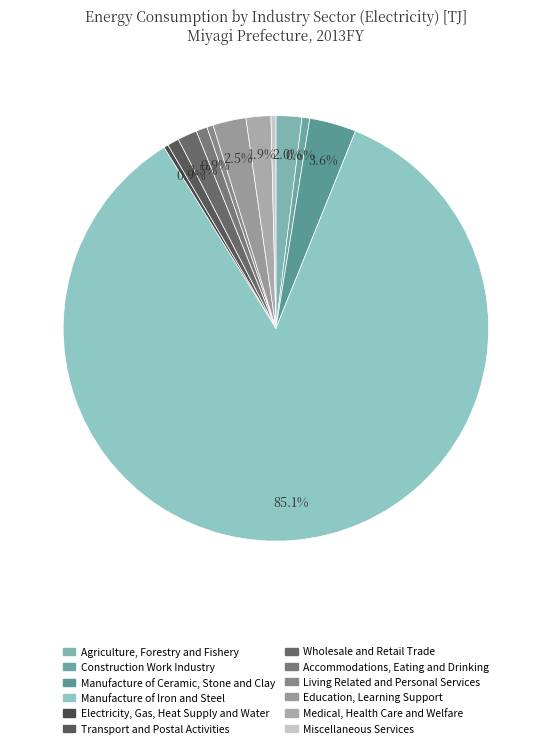

Which slice is the largest?

Manufacture of Iron and Steel